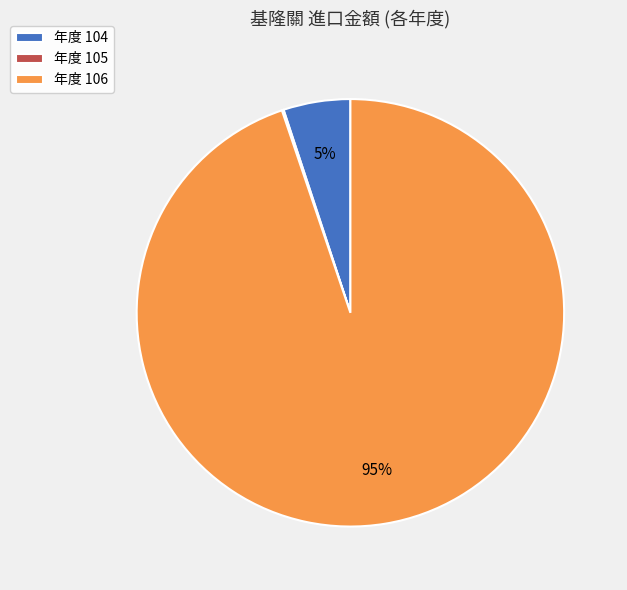

Is there any slice that represents more than half of the pie?

Yes